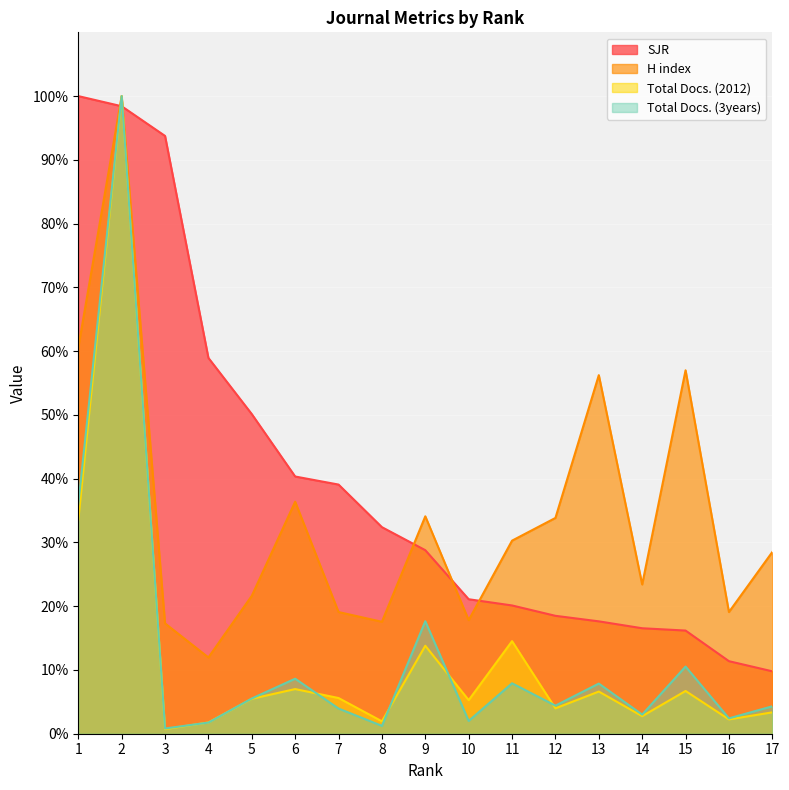

At which label does Total Docs. (3years) first exceed 4?

1